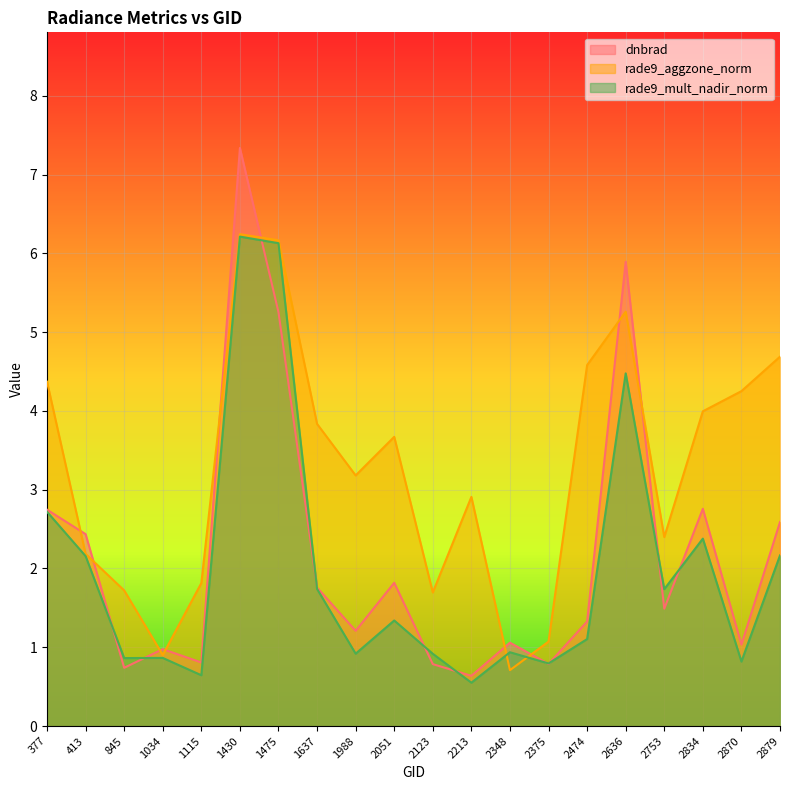

What is the spread (max minus min) of values at 1034?

0.1